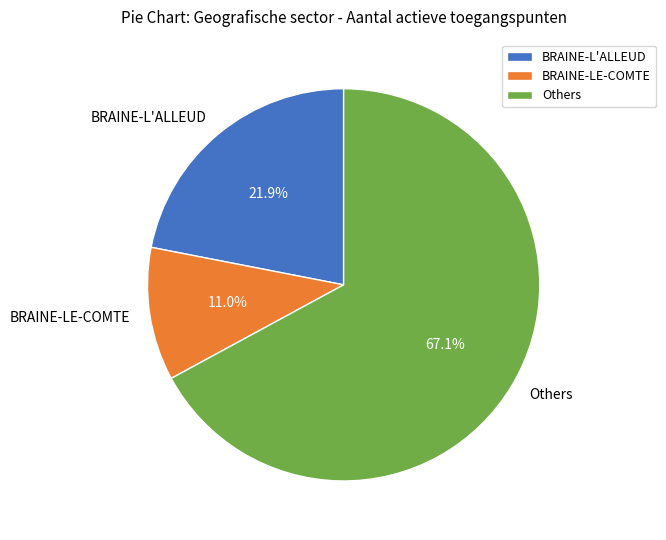

How many segments does this pie chart have?

3